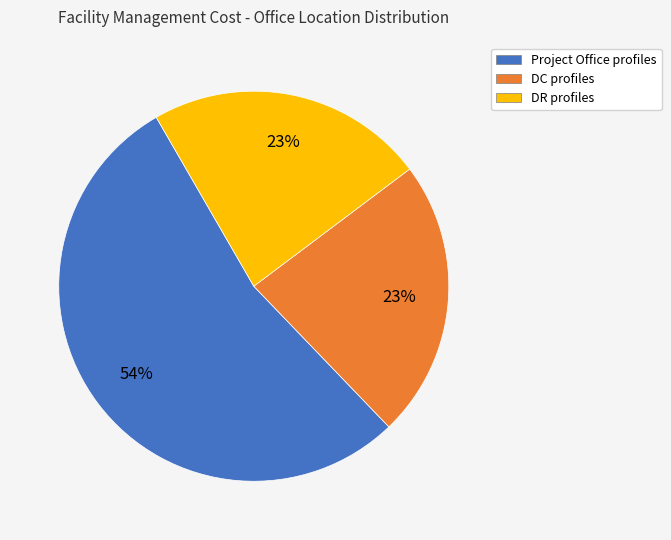

Which slice is the largest?

Project Office